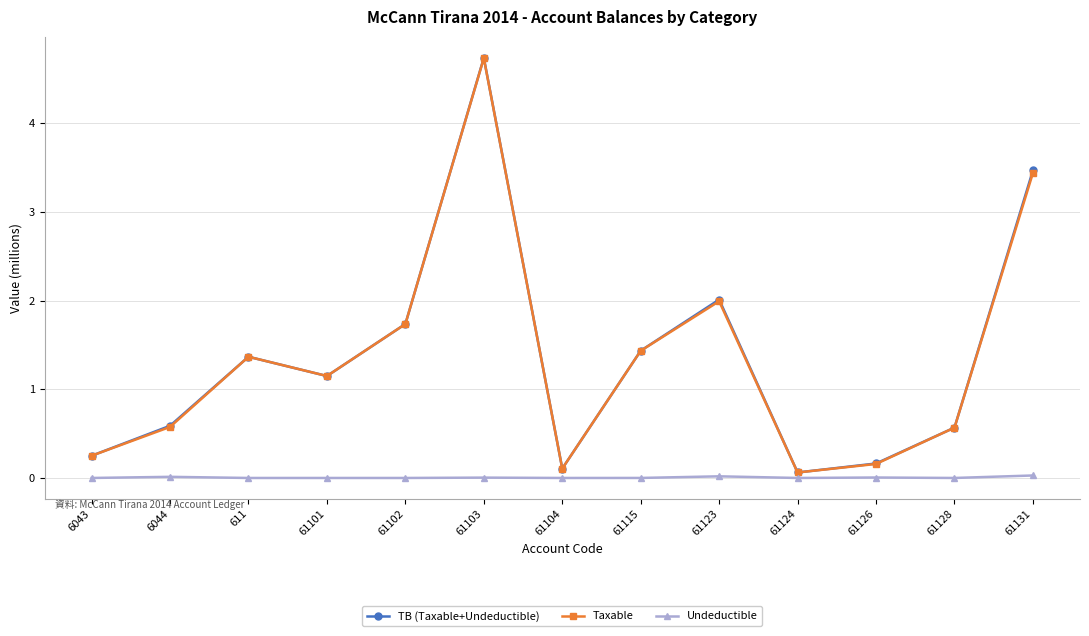

What is the greatest value displayed?

4.7